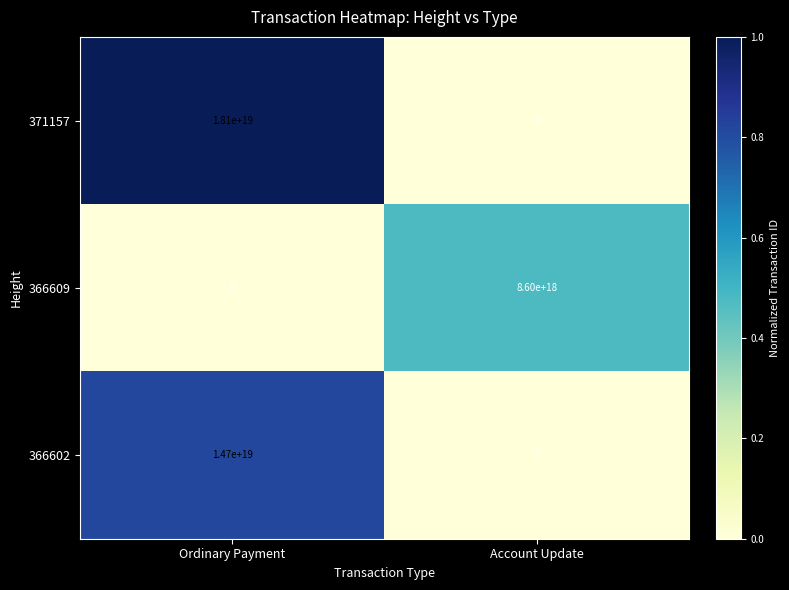

The 371157 series shows -11115938061620015104 at Account Update. True or false?

False